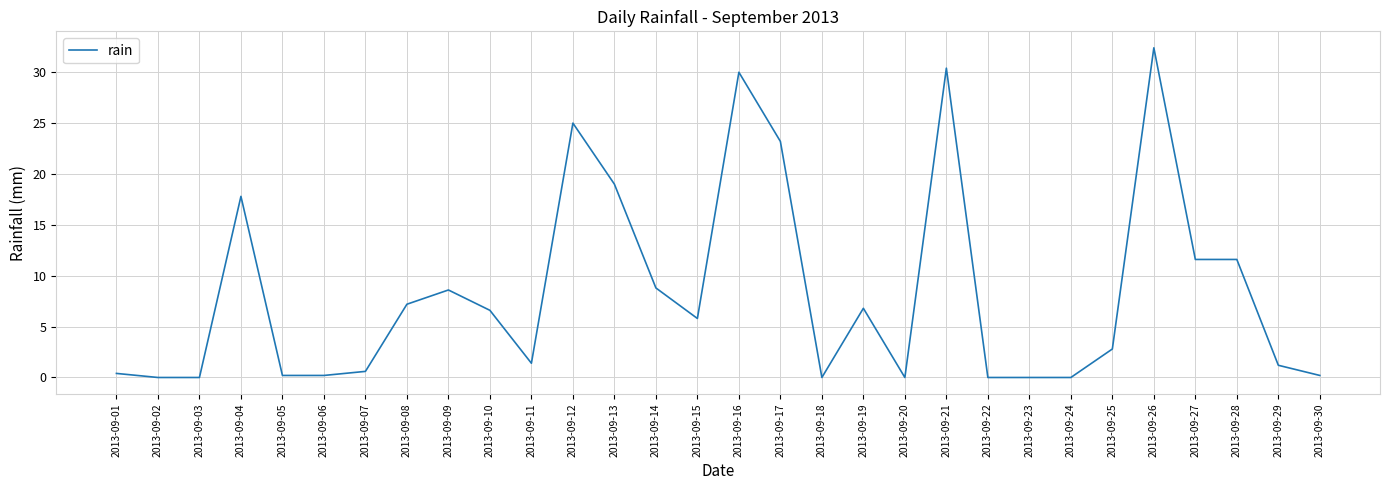

What is the average value?

8.4